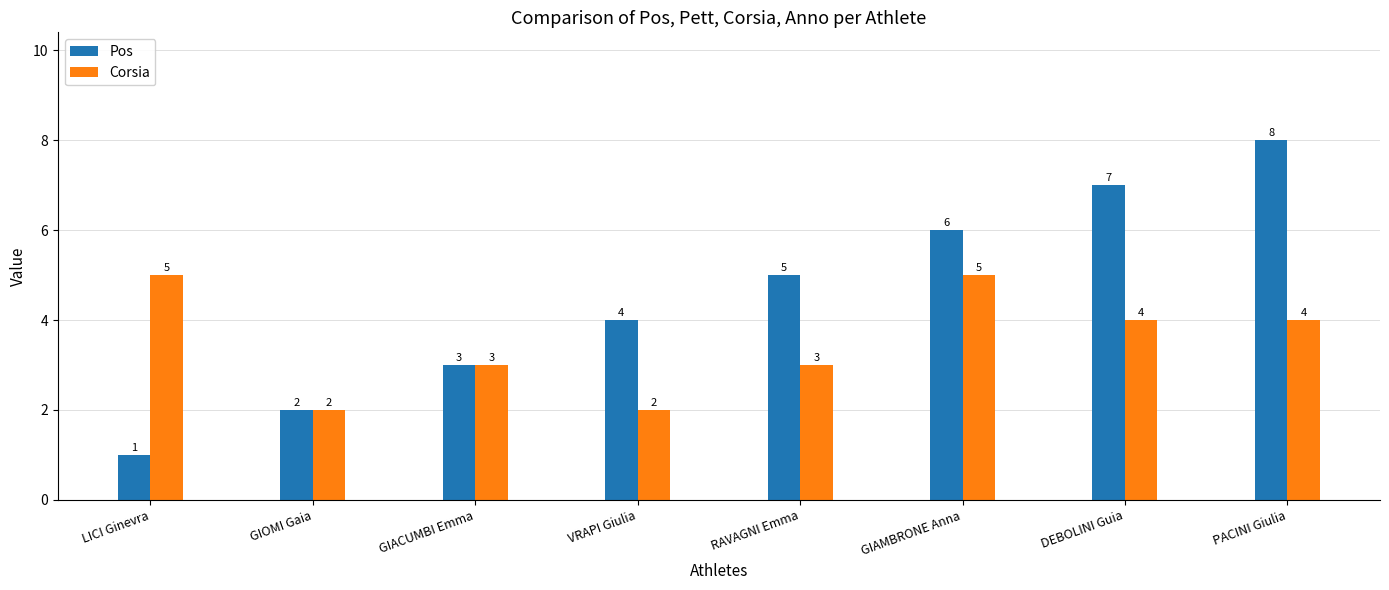

What is the difference between the maximum and minimum values in the Corsia series?

3